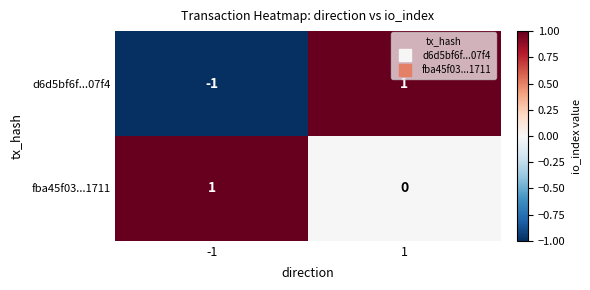

Rank the categories by d6d5bf6f...07f4 value from highest to lowest.

1, -1